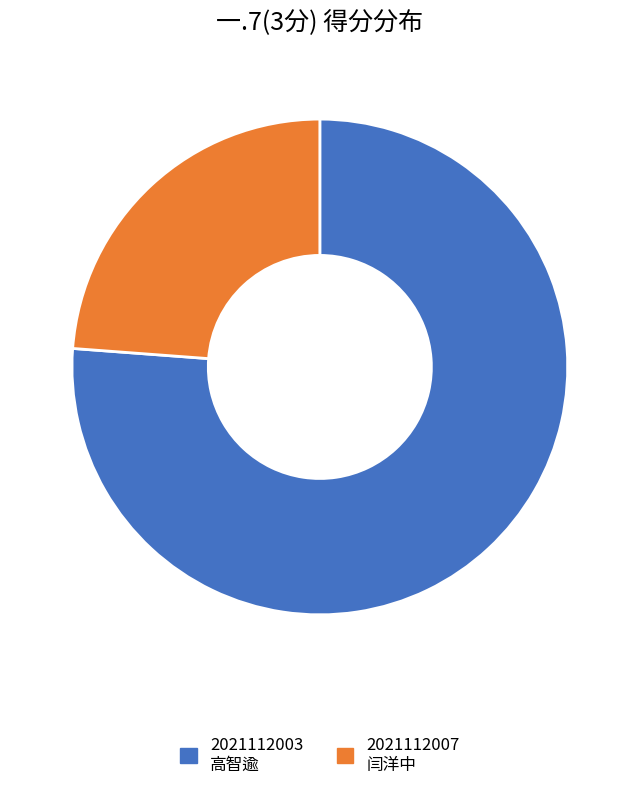

How many slices are in this pie chart?

2